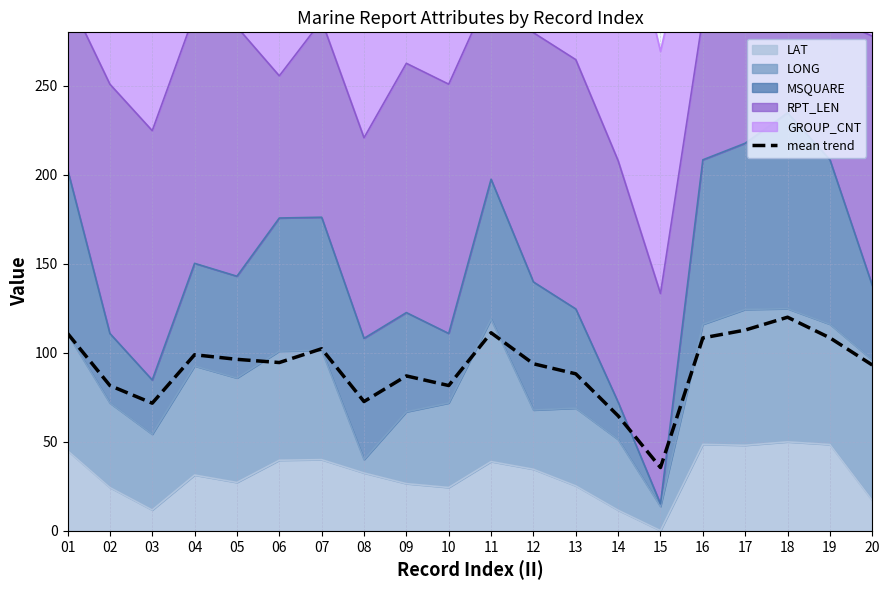

Reading right to left, what are all the values shown in this chart?

20=93.2	19=108.4	18=120.0	17=112.8	16=108.4	15=35.6	14=64.6	13=88.2	12=93.9	11=111.3	10=81.6	09=87.0	08=72.6	07=102.3	06=94.5	05=96.3	04=98.9	03=71.7	02=81.6	01=110.9